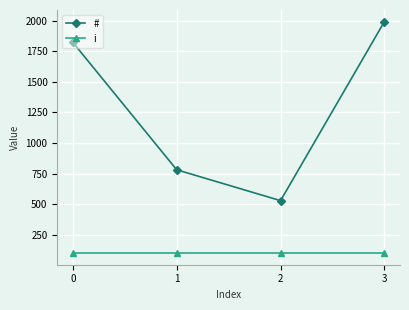

What is the average value of the # series?

1281